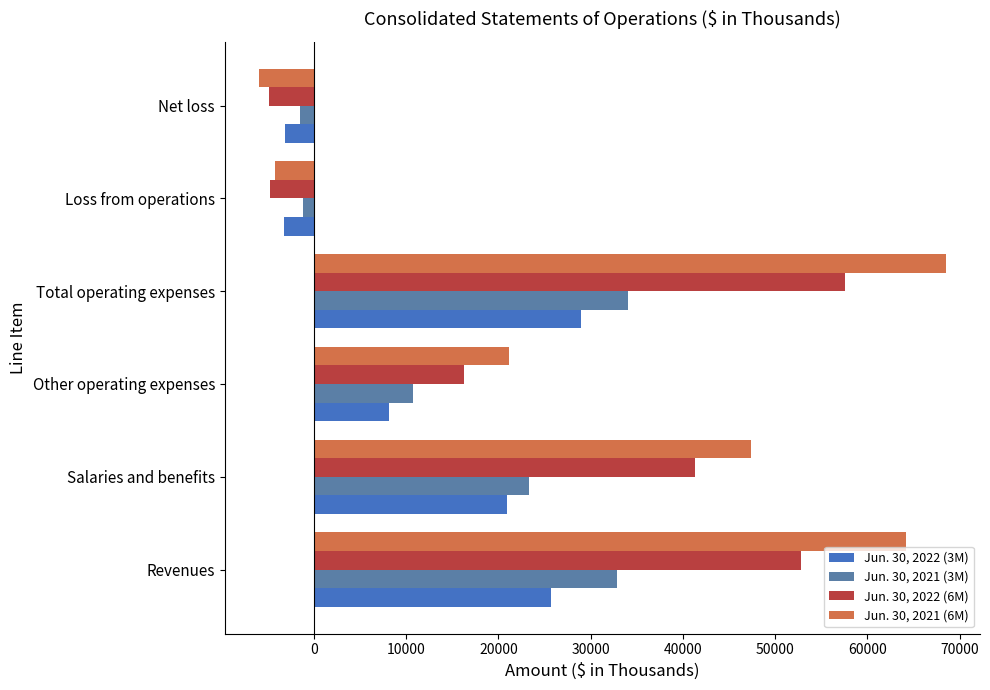

Count the number of categories in the chart.

6